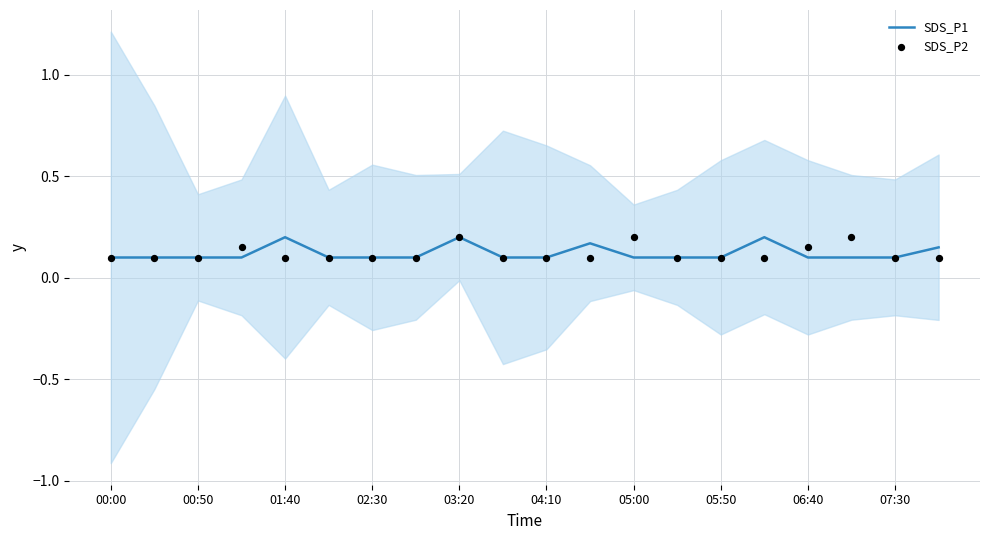

Which series has the largest Y range (max minus min)?

SDS_P1